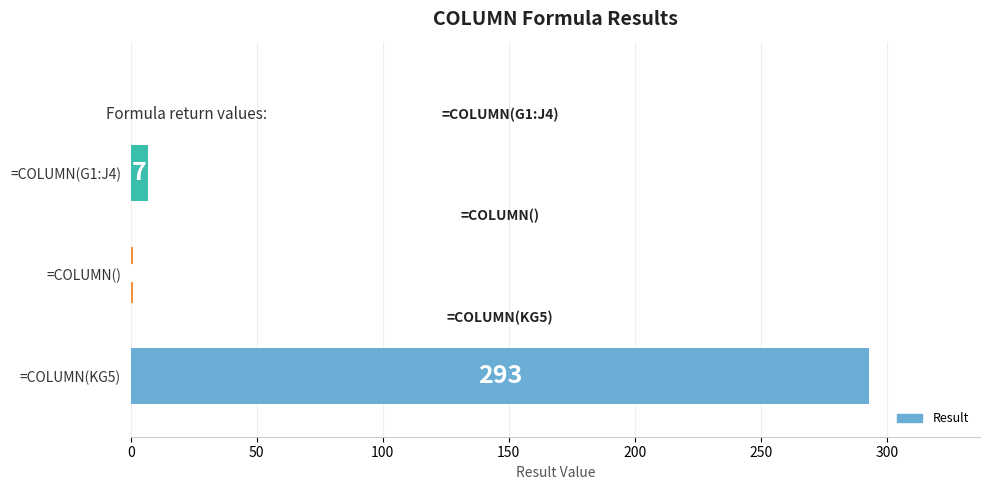

Where is the data nearest to the value 147?

=COLUMN(G1:J4)